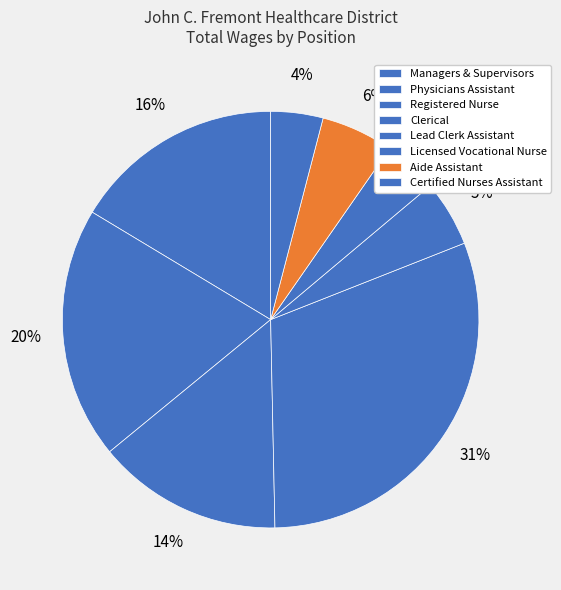

How many segments does this pie chart have?

8